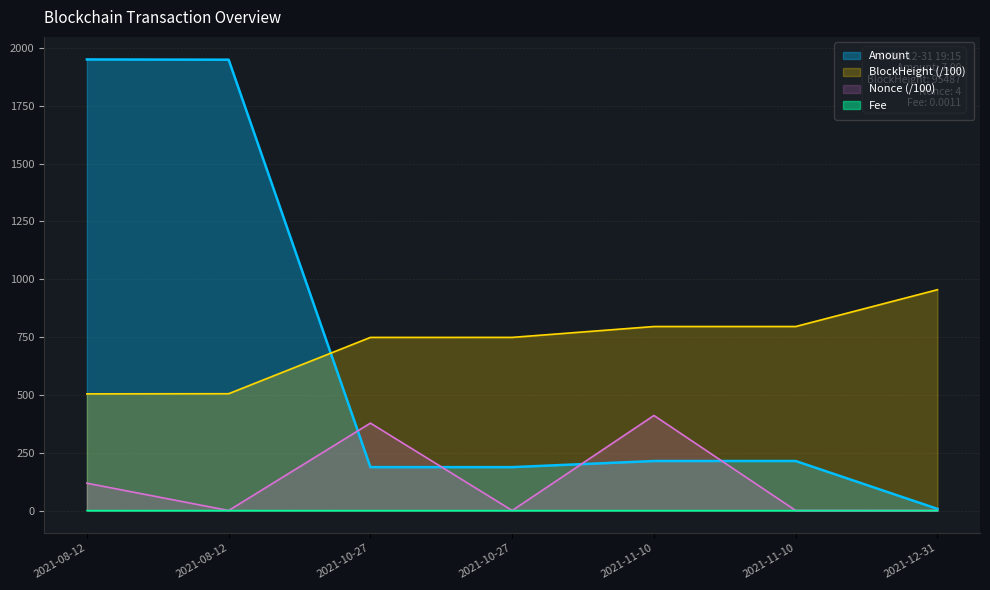

Does the chart have visible grid lines?

Yes